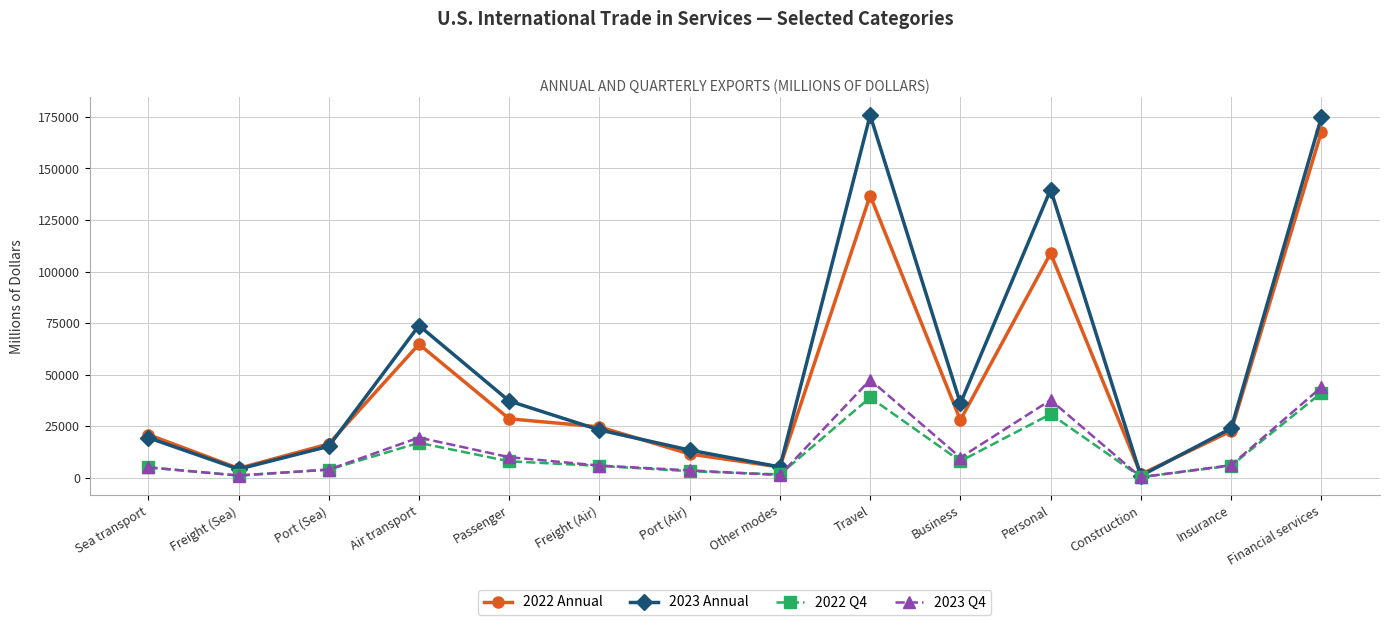

What is the label of the 4th point from the right?

Personal